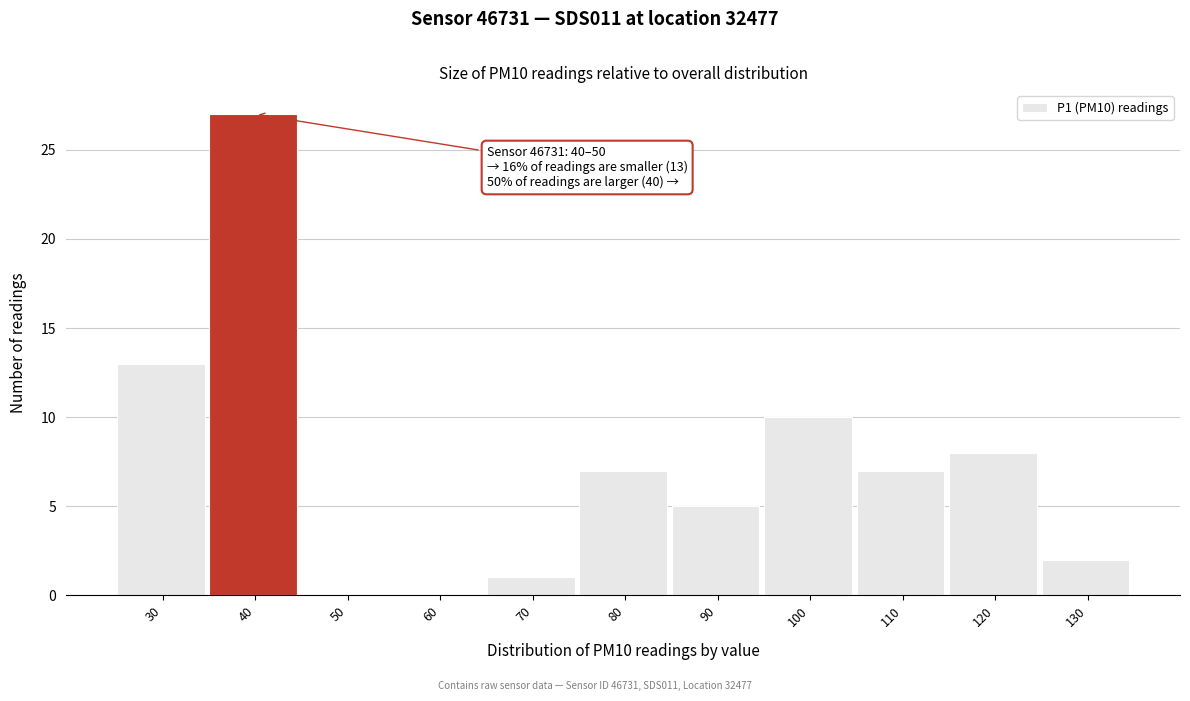

Reading left to right, extract all data points from this chart.

30=13	40=27	50=0	60=0	70=1	80=7	90=5	100=10	110=7	120=8	130=2